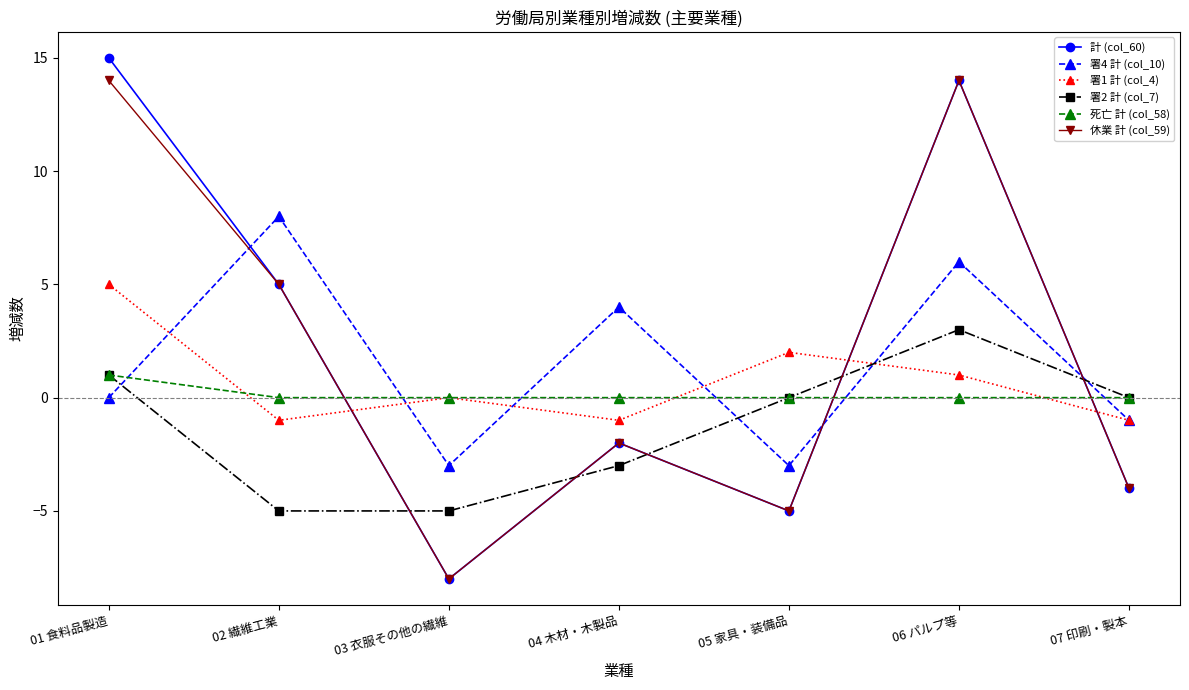

What is the value of the 計 (col_60) point at the 7th from the left?

-4